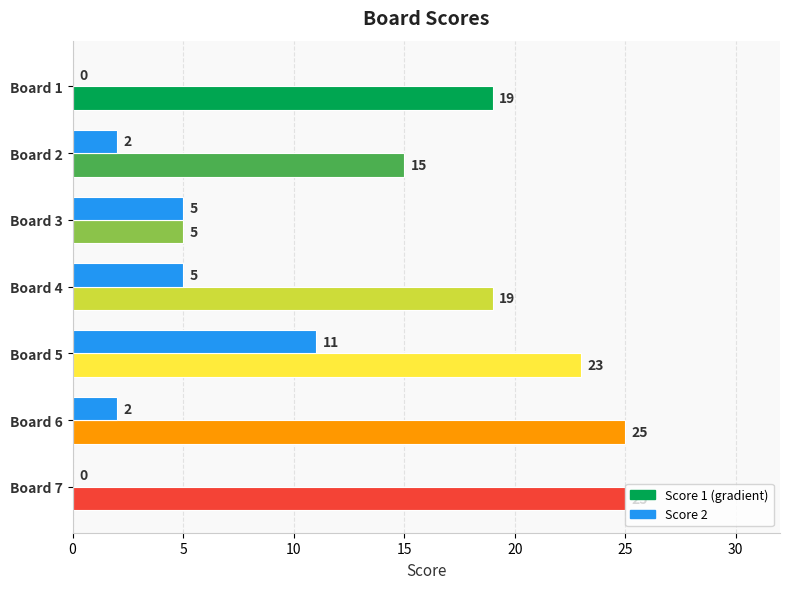

At which category is the sum across all series the highest?

Board 5